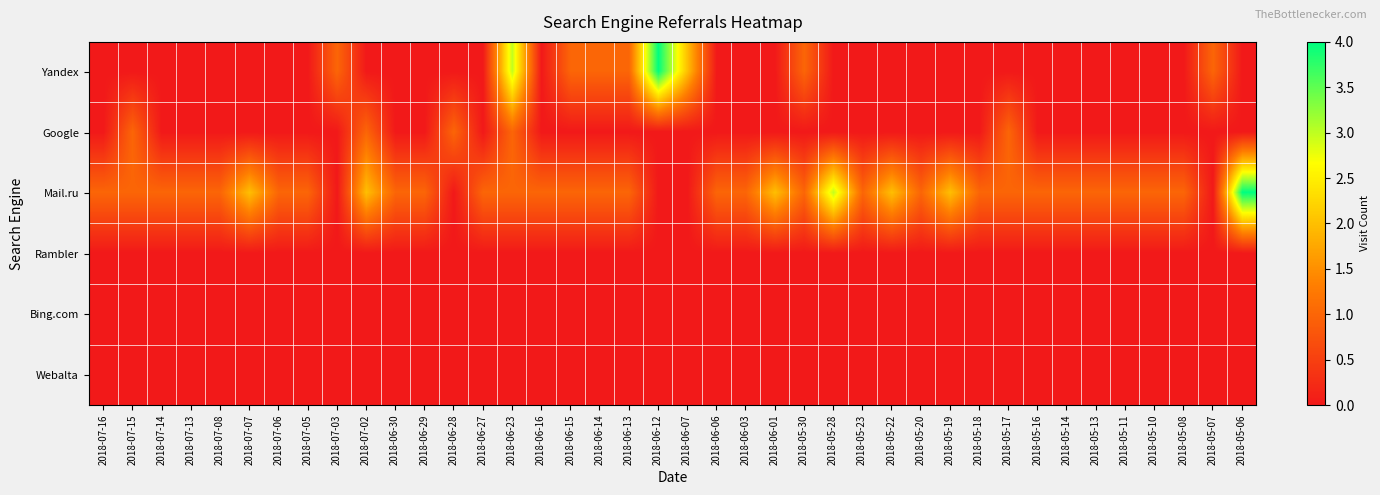

Which series has the largest total across all categories?

Mail.ru